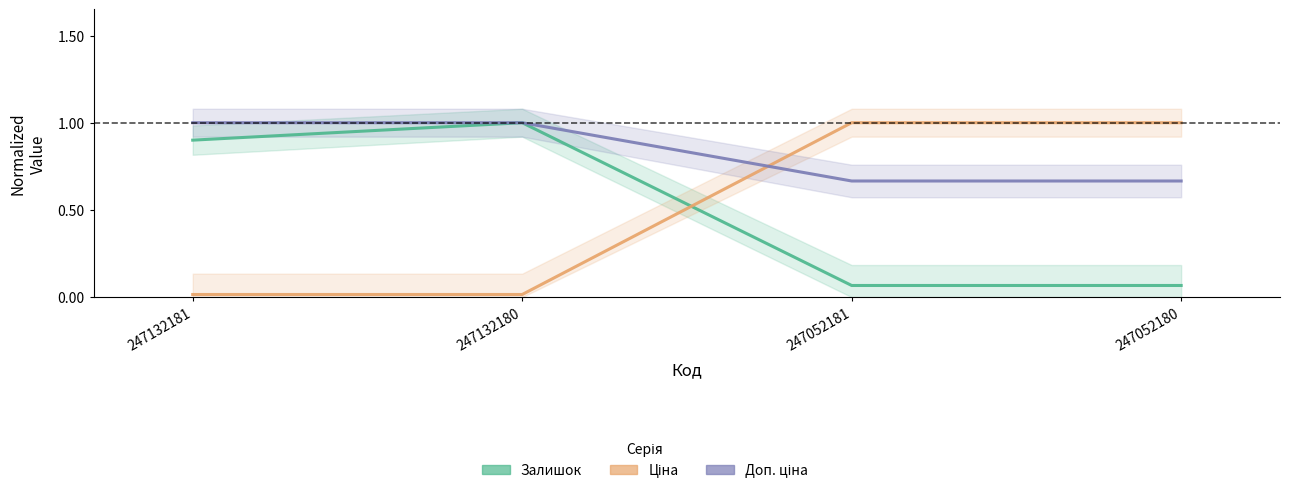

True or false: Залишок and Доп. ціна intersect in this chart.

False